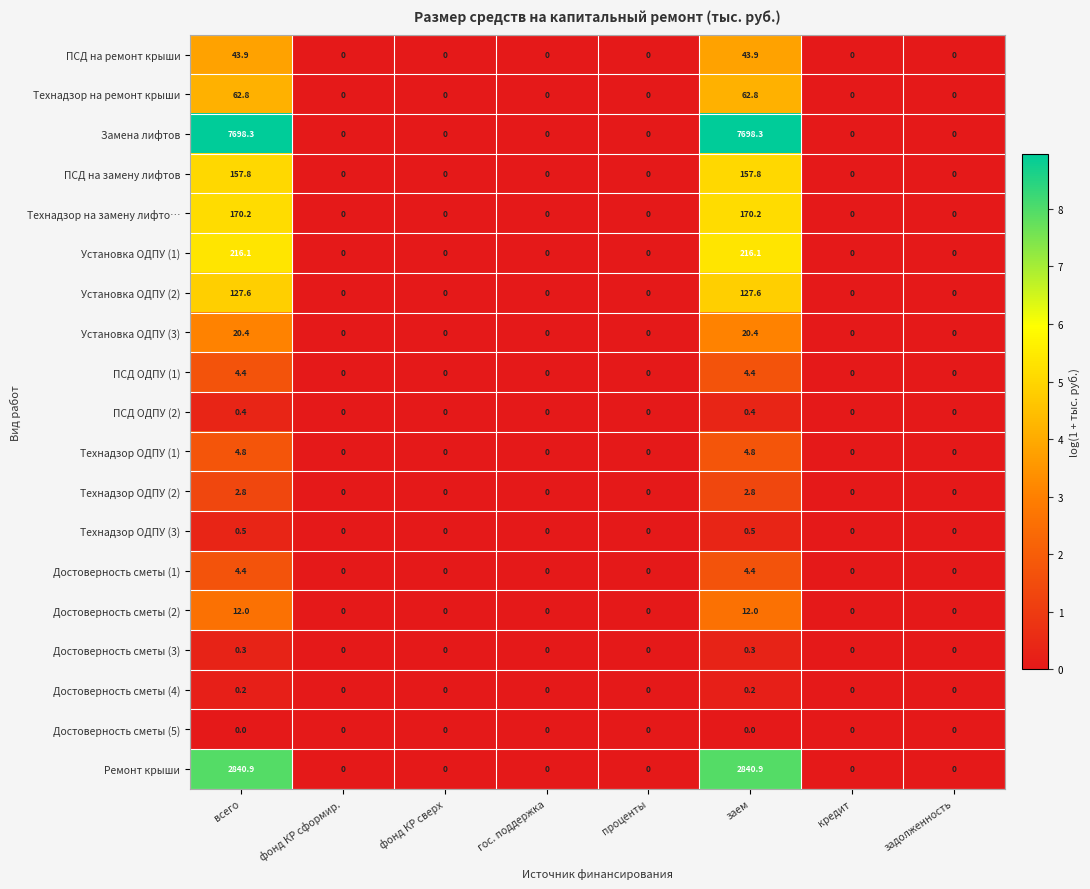

How many distinct data groups are displayed?

19